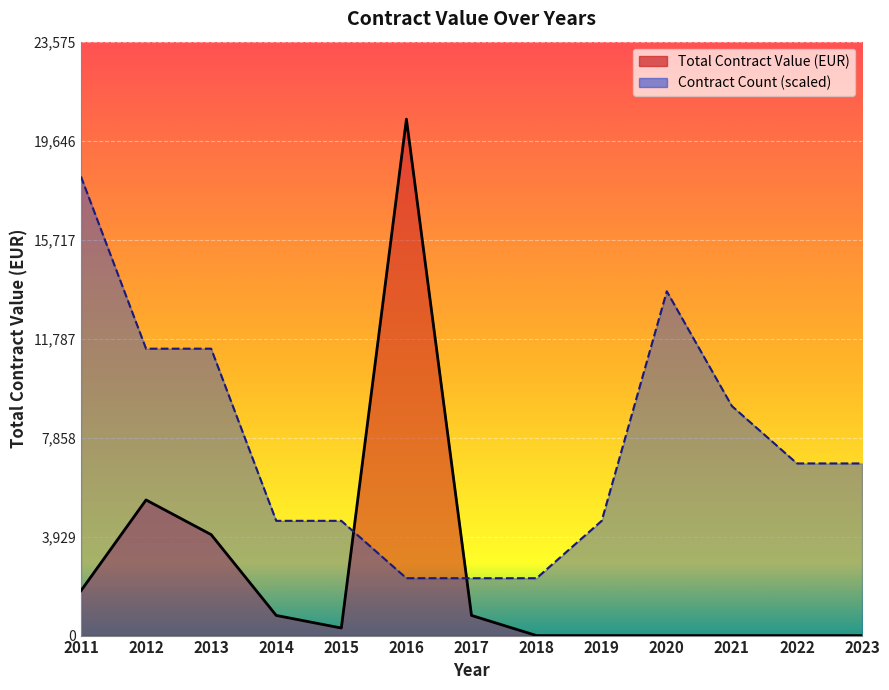

Is it true that the value at 2023 is 0.0?

True